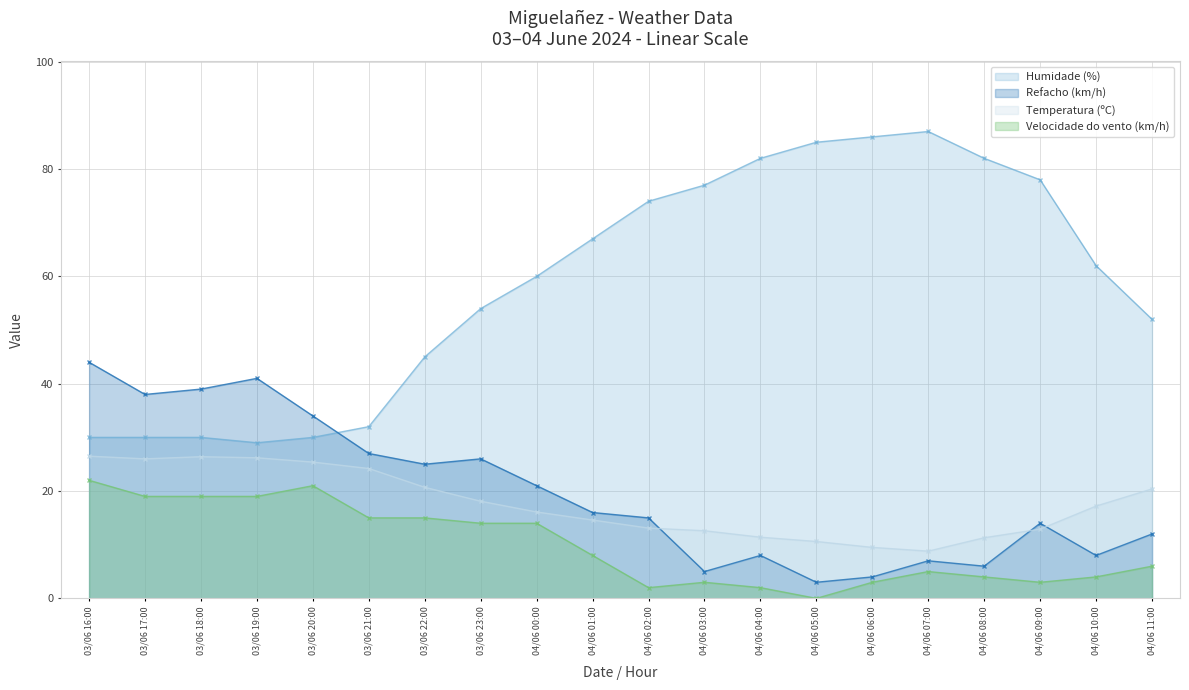

Reading left to right, list all the values displayed in this chart.

Temperatura (ºC): 03/06 16:00=26.5	03/06 17:00=26.0	03/06 18:00=26.4	03/06 19:00=26.2	03/06 20:00=25.4	03/06 21:00=24.2	03/06 22:00=20.7	03/06 23:00=18.1	04/06 00:00=16.1	04/06 01:00=14.6	04/06 02:00=13.1	04/06 03:00=12.6	04/06 04:00=11.4	04/06 05:00=10.6	04/06 06:00=9.5	04/06 07:00=8.8	04/06 08:00=11.3	04/06 09:00=12.9	04/06 10:00=17.2	04/06 11:00=20.4
Velocidade do vento (km/h): 03/06 16:00=22.0	03/06 17:00=19.0	03/06 18:00=19.0	03/06 19:00=19.0	03/06 20:00=21.0	03/06 21:00=15.0	03/06 22:00=15.0	03/06 23:00=14.0	04/06 00:00=14.0	04/06 01:00=8.0	04/06 02:00=2.0	04/06 03:00=3.0	04/06 04:00=2.0	04/06 05:00=0.0	04/06 06:00=3.0	04/06 07:00=5.0	04/06 08:00=4.0	04/06 09:00=3.0	04/06 10:00=4.0	04/06 11:00=6.0
Refacho (km/h): 03/06 16:00=44.0	03/06 17:00=38.0	03/06 18:00=39.0	03/06 19:00=41.0	03/06 20:00=34.0	03/06 21:00=27.0	03/06 22:00=25.0	03/06 23:00=26.0	04/06 00:00=21.0	04/06 01:00=16.0	04/06 02:00=15.0	04/06 03:00=5.0	04/06 04:00=8.0	04/06 05:00=3.0	04/06 06:00=4.0	04/06 07:00=7.0	04/06 08:00=6.0	04/06 09:00=14.0	04/06 10:00=8.0	04/06 11:00=12.0
Humidade (%): 03/06 16:00=30.0	03/06 17:00=30.0	03/06 18:00=30.0	03/06 19:00=29.0	03/06 20:00=30.0	03/06 21:00=32.0	03/06 22:00=45.0	03/06 23:00=54.0	04/06 00:00=60.0	04/06 01:00=67.0	04/06 02:00=74.0	04/06 03:00=77.0	04/06 04:00=82.0	04/06 05:00=85.0	04/06 06:00=86.0	04/06 07:00=87.0	04/06 08:00=82.0	04/06 09:00=78.0	04/06 10:00=62.0	04/06 11:00=52.0